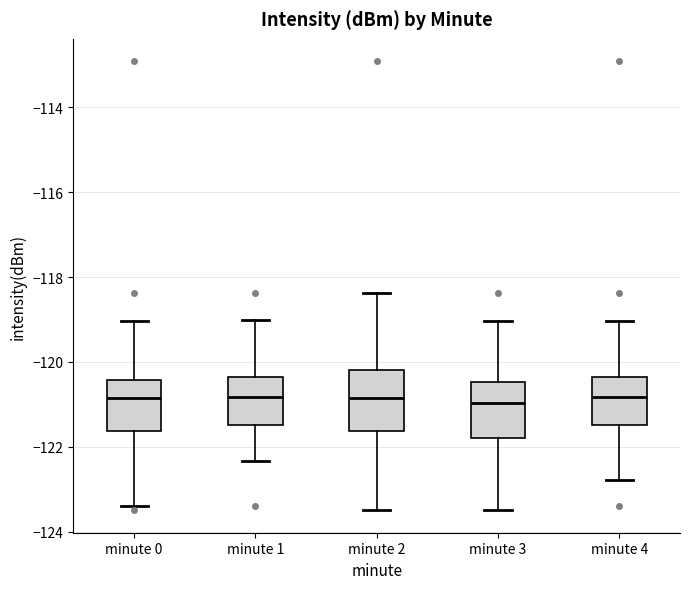

Reading left to right, transcribe this box plot: for each box, give where its median line is, the range the box spans, and where its two whiskers end, as read against the y-axis. The values are not printed on the chart, so give them approximately, as read against the axis.

minute 0: median -120.8, box -121.6 to -120.4, whiskers -123.4 to -119.0
minute 1: median -120.8, box -121.4 to -120.4, whiskers -122.4 to -119.0
minute 2: median -120.8, box -121.6 to -120.2, whiskers -123.4 to -118.4
minute 3: median -121.0, box -121.8 to -120.4, whiskers -123.4 to -119.0
minute 4: median -120.8, box -121.4 to -120.4, whiskers -122.8 to -119.0